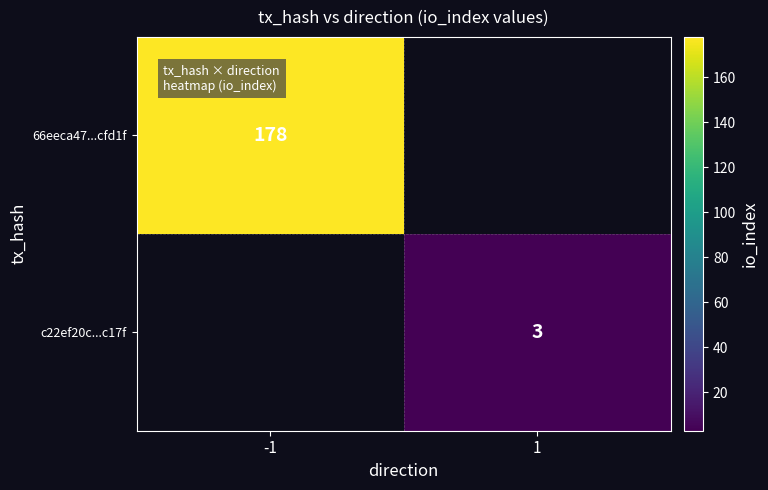

Is it true that 66eeca47...cfd1f equals 104 at -1?

False